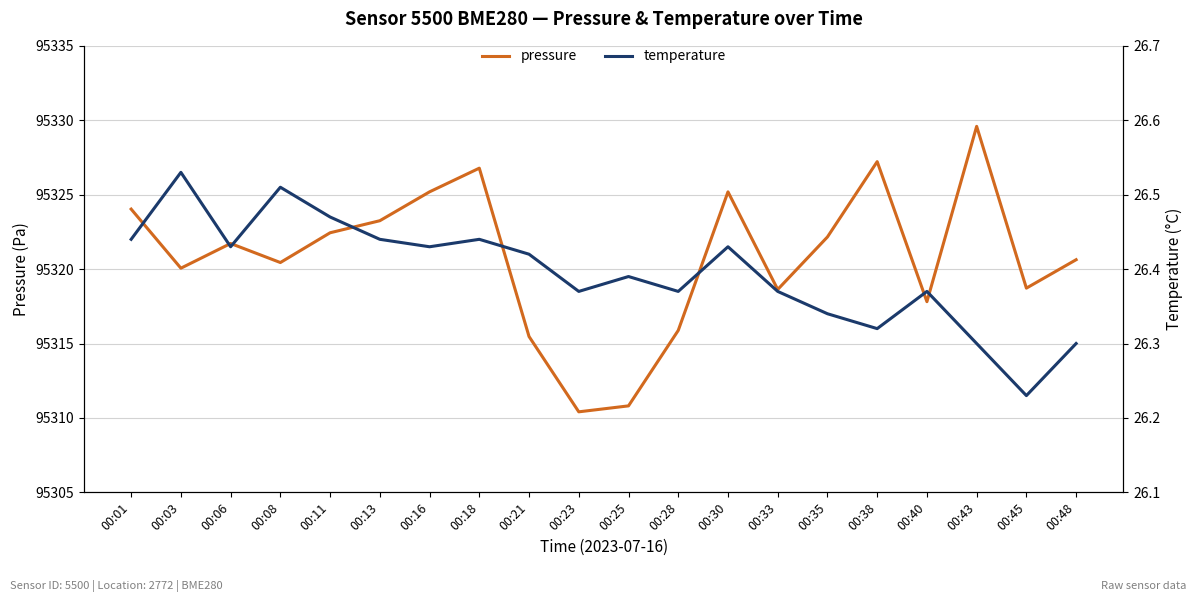

Reading left to right, what are all the values shown in this chart?

pressure: 95324.0	95320.1	95321.7	95320.4	95322.4	95323.2	95325.2	95326.8	95315.5	95310.4	95310.8	95315.9	95325.2	95318.6	95322.2	95327.2	95317.8	95329.6	95318.7	95320.6
temperature: 26.4	26.5	26.4	26.5	26.5	26.4	26.4	26.4	26.4	26.4	26.4	26.4	26.4	26.4	26.3	26.3	26.4	26.3	26.2	26.3